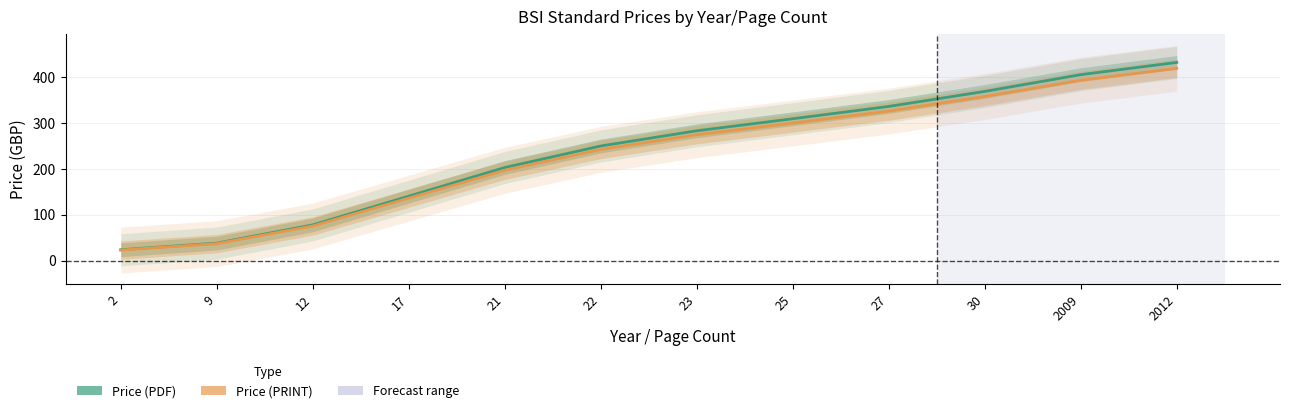

Which has a higher value, 22 or 27?

27